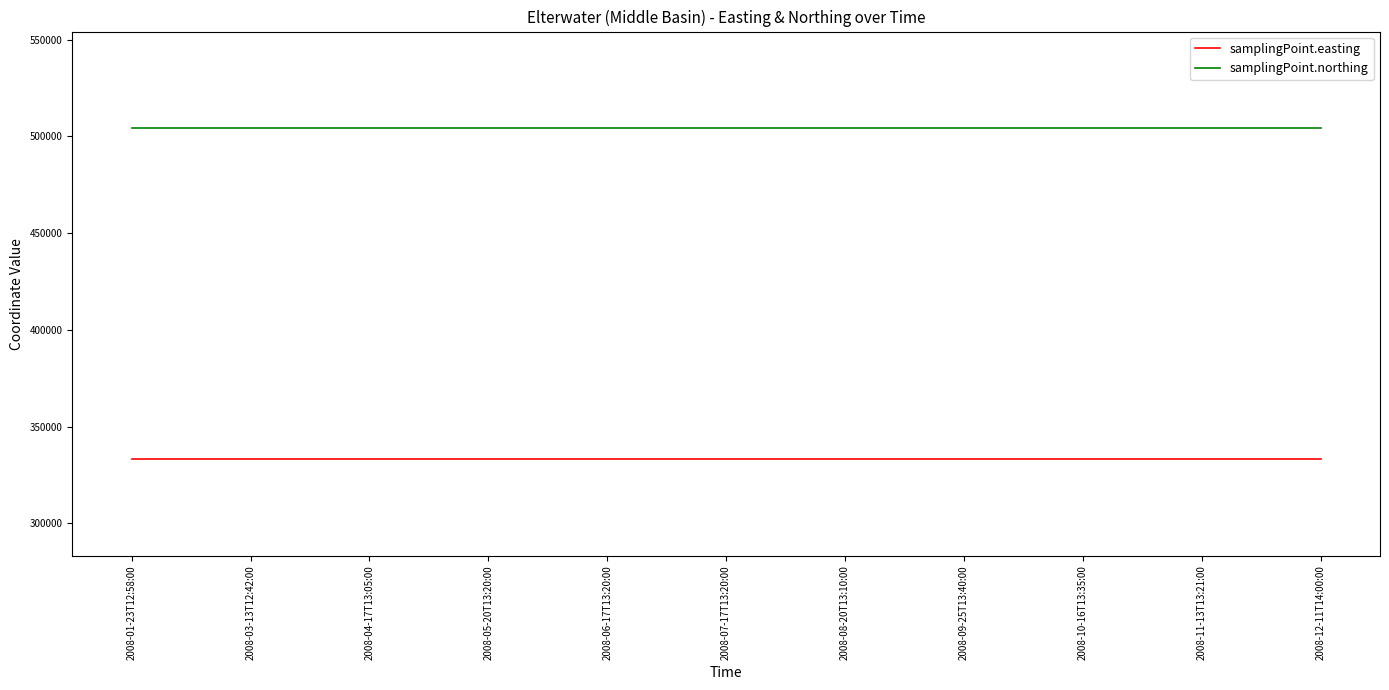

Reading right to left, what are all the values shown in this chart?

samplingPoint.easting: 333284	333284	333284	333284	333284	333284	333284	333284	333284	333284	333284
samplingPoint.northing: 504190	504190	504190	504190	504190	504190	504190	504190	504190	504190	504190